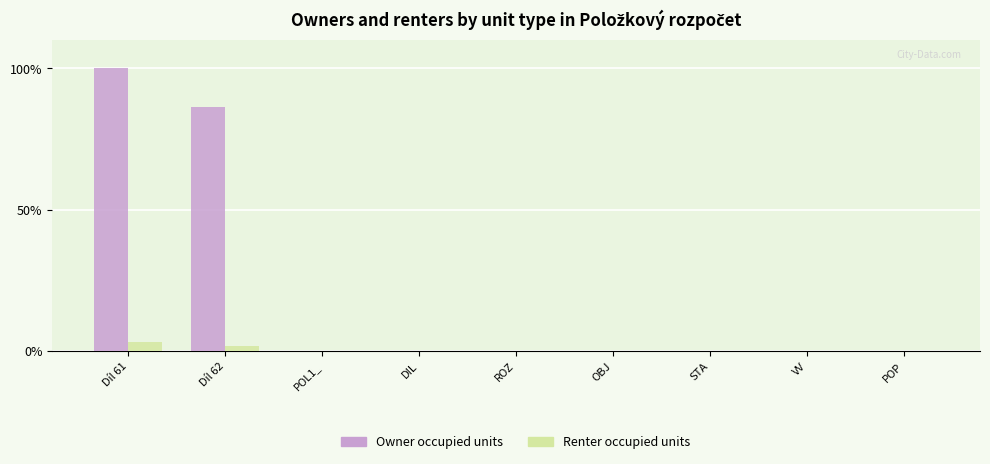

Reading left to right, what are all the values shown in this chart?

Owner occupied units: Díl 61=100.0	Díl 62=86.2	POL1_=0.0	DIL=0.0	ROZ=0.0	OBJ=0.0	STA=0.0	VV=0.0	POP=0.0
Renter occupied units: Díl 61=3.1	Díl 62=1.8	POL1_=0.0	DIL=0.0	ROZ=0.0	OBJ=0.0	STA=0.0	VV=0.0	POP=0.0